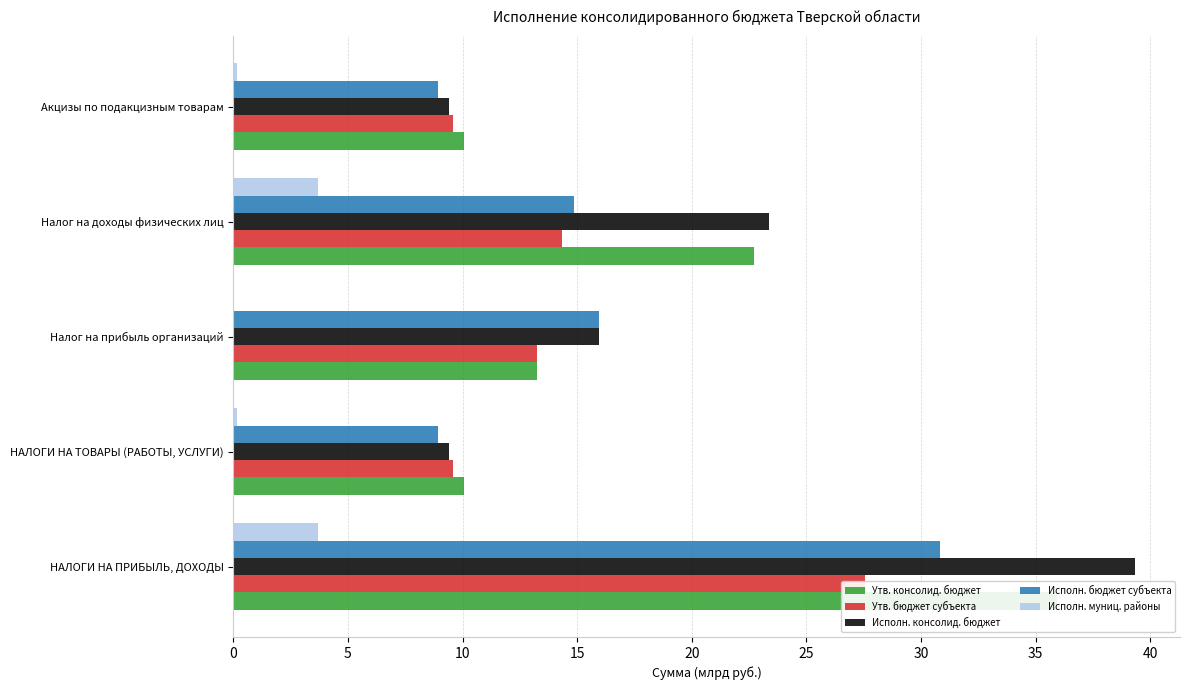

What is the lowest value of the Утв. бюджет субъекта series?

9.6